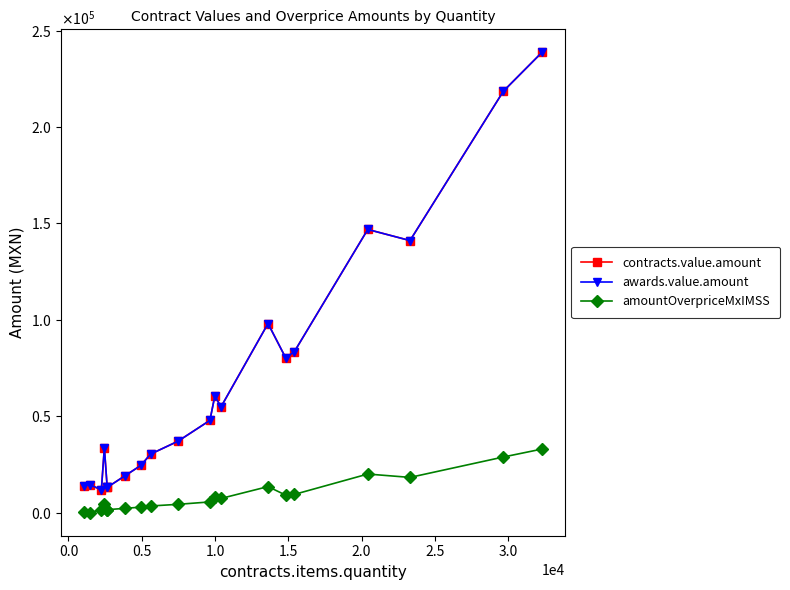

Does the chart have visible grid lines?

No